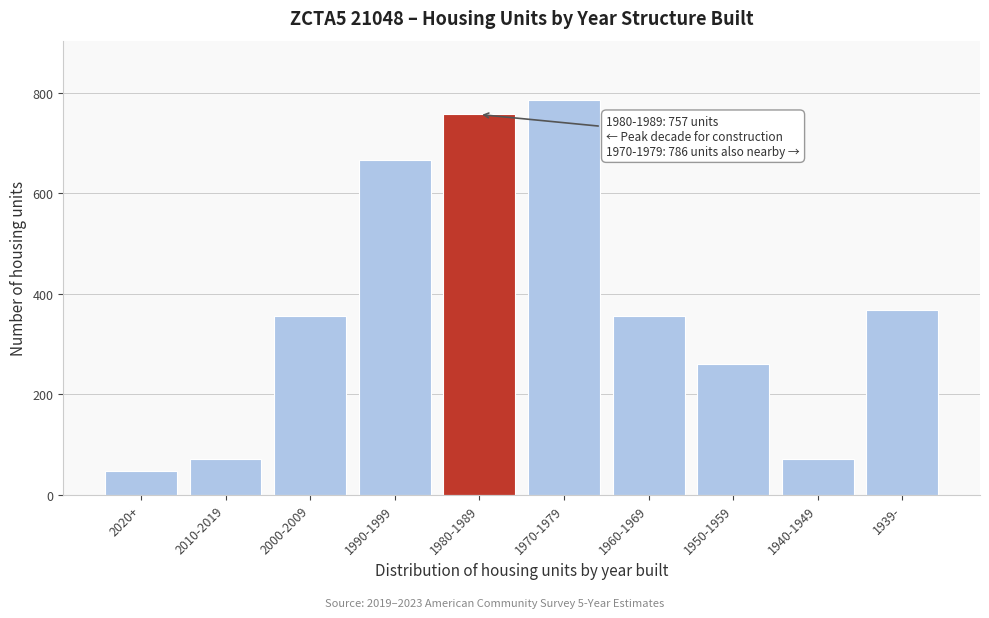

Reading right to left, extract all data points from this chart.

367	72	260	356	786	757	666	356	72	48